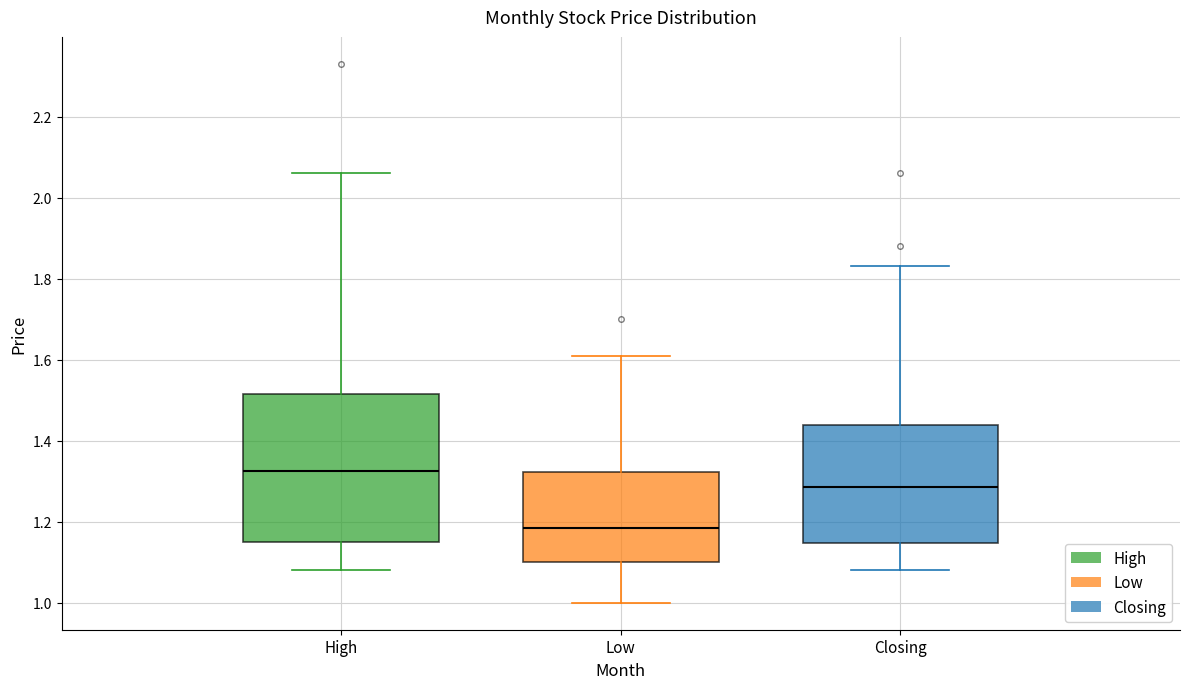

Which box is the tallest, from its lower edge to its upper edge?

High